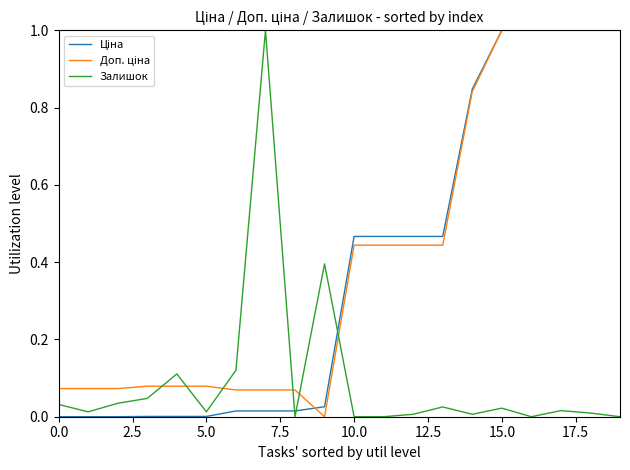

How many interior local valleys does the Залишок series have?

5